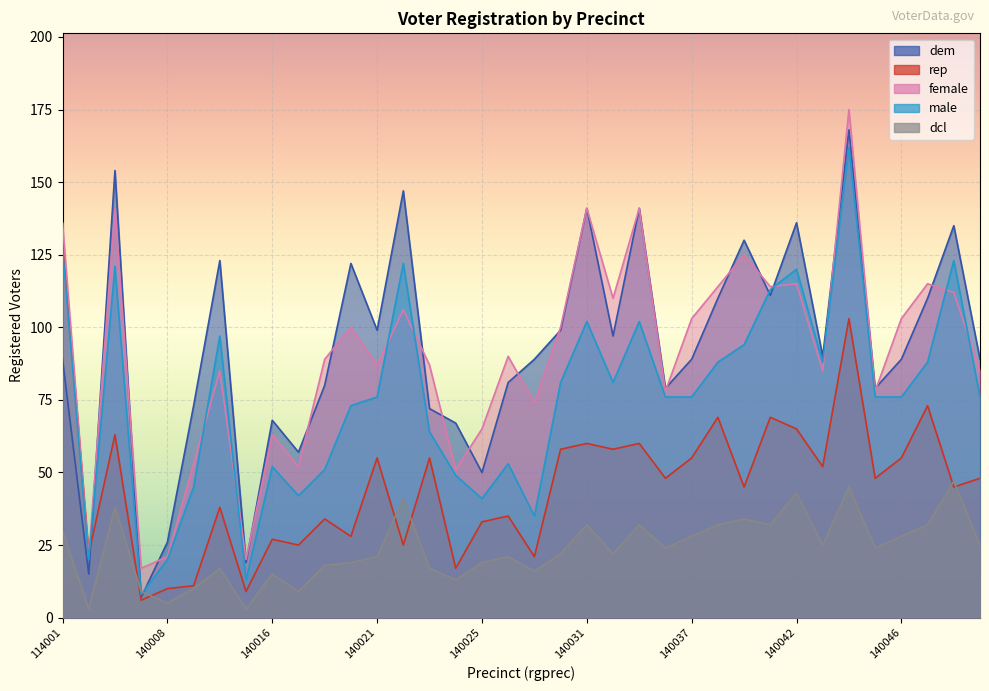

Read the dcl value at 140037.

28